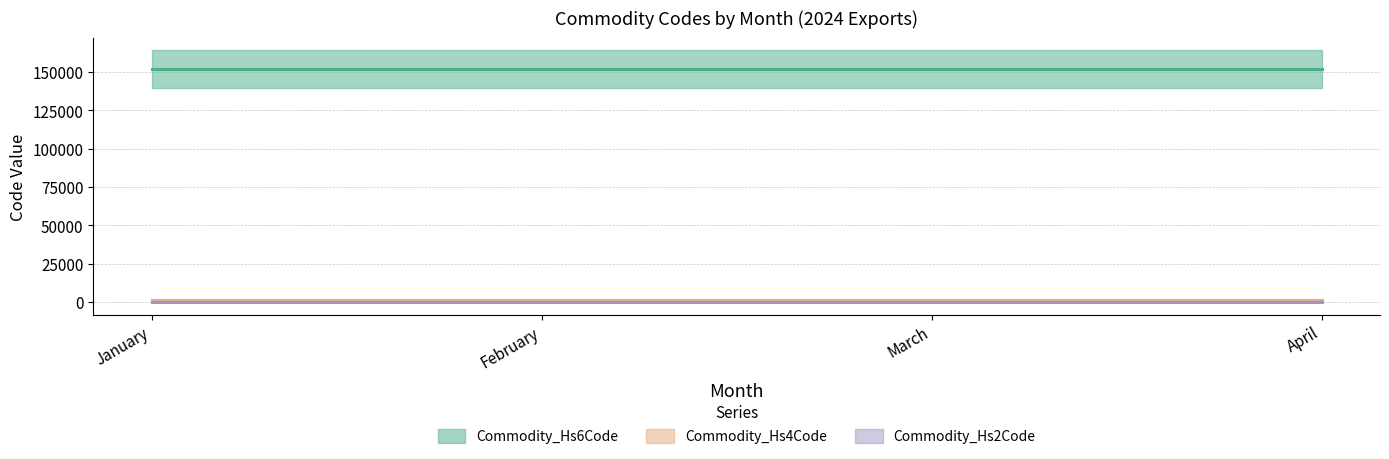

What is the sum of the Commodity_Hs6Code values at February and January?

304000